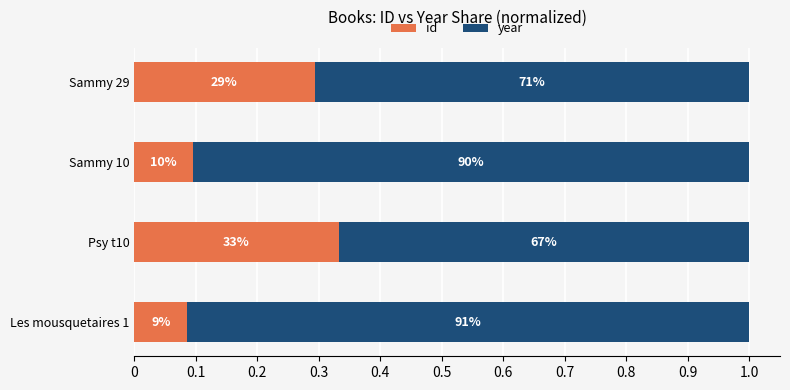

What are all the series names shown in the legend?

id, year